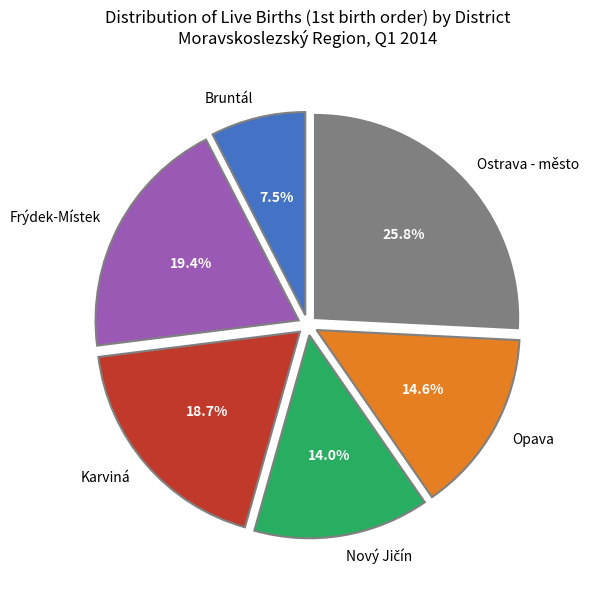

Is there a majority slice in this chart?

No